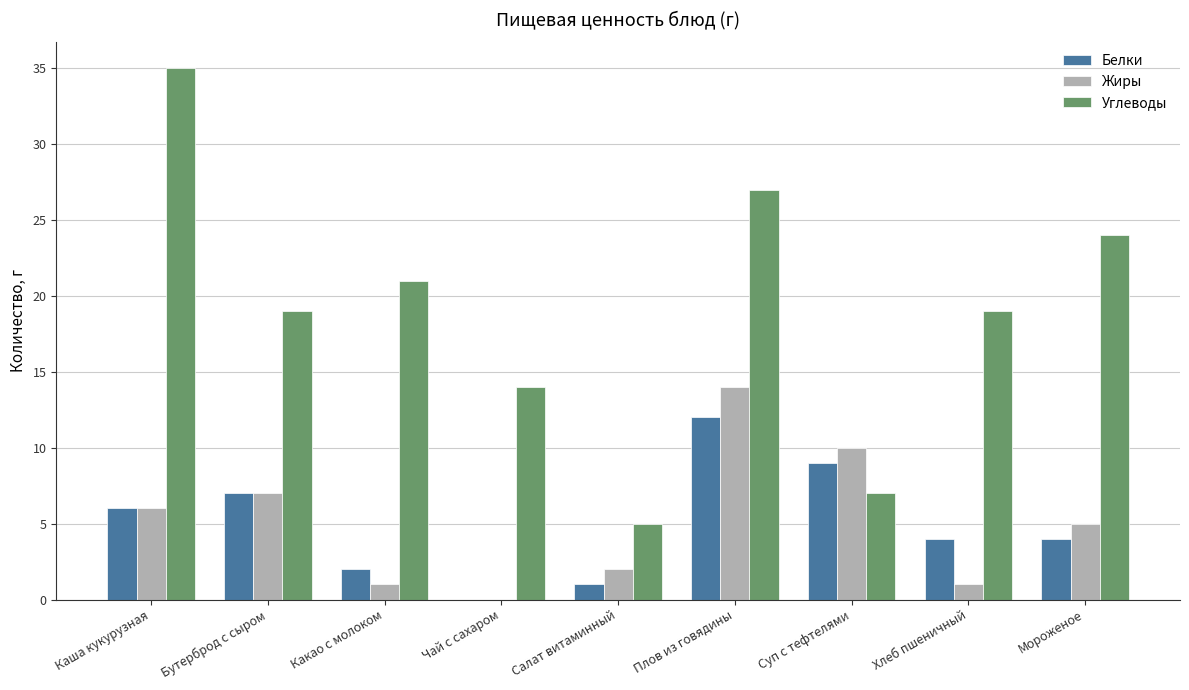

Is the value of Жиры at Плов из говядины greater than the value of Углеводы at Мороженое?

No